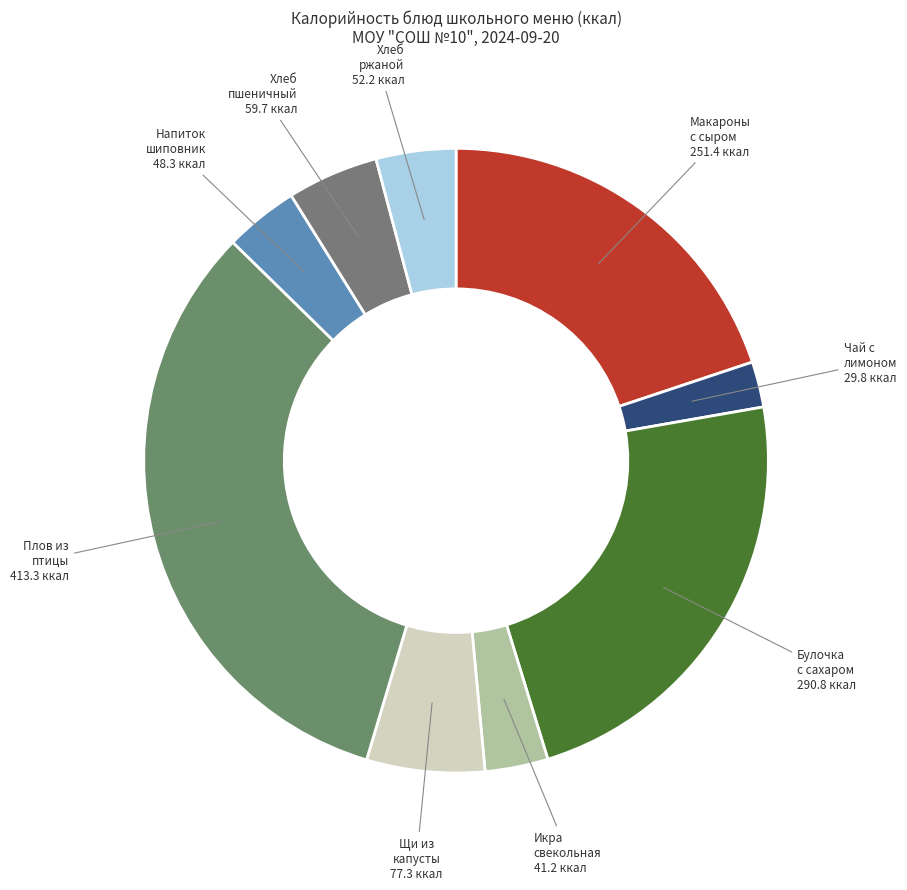

What is the smallest slice in the pie chart?

Чай с лимоном